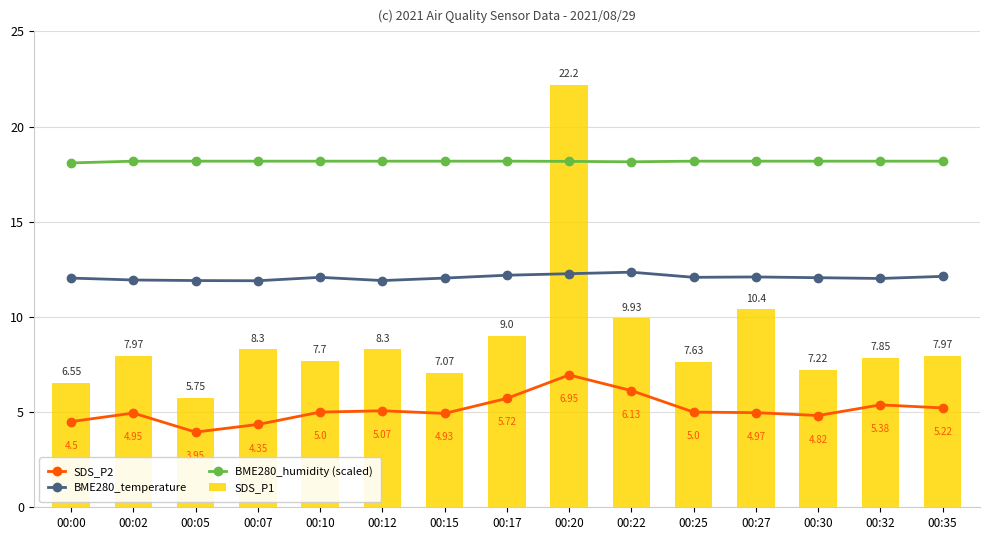

At which category does the chart reach its peak across all series?

00:20